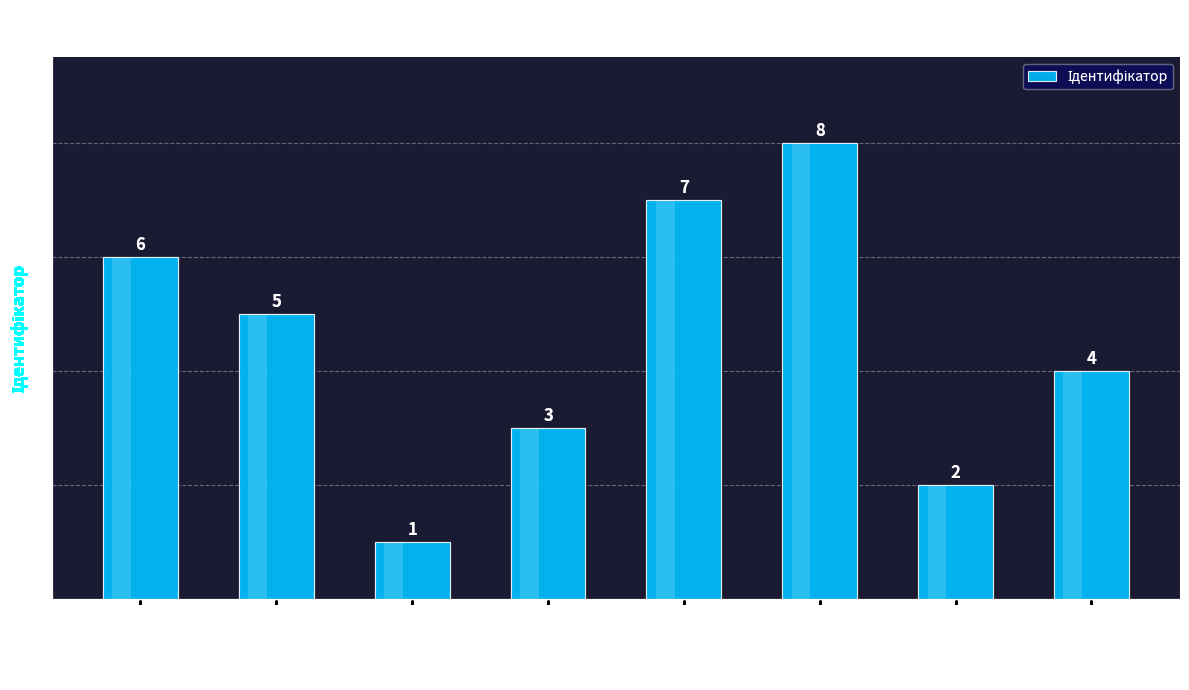

How many bars are there in total?

8